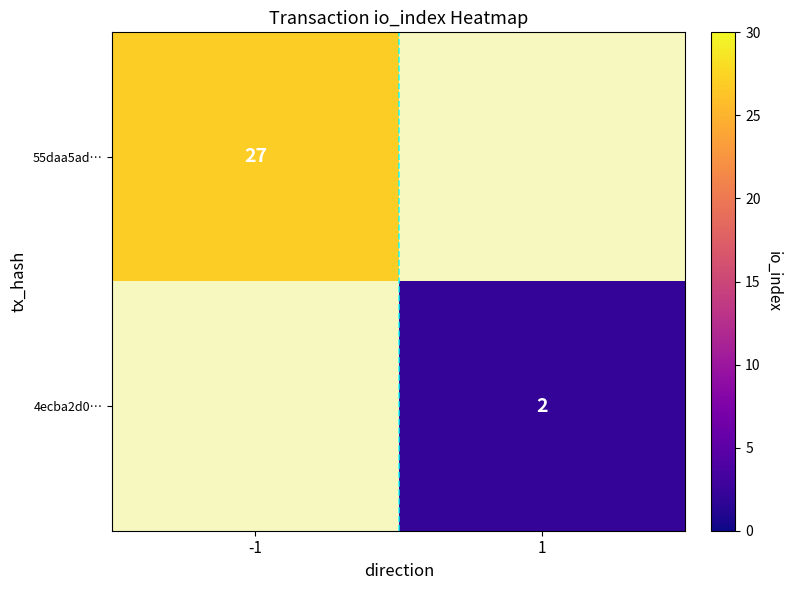

True or false: 55daa5ad… has a value of 27 at -1.

True